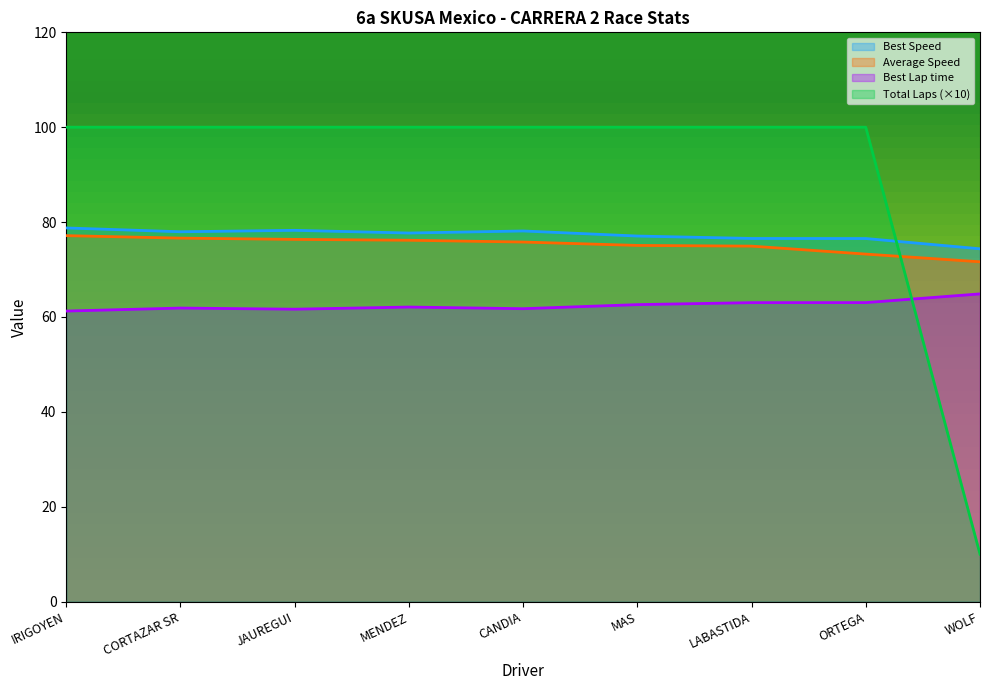

What is the average value of the Total Time series?

90.0